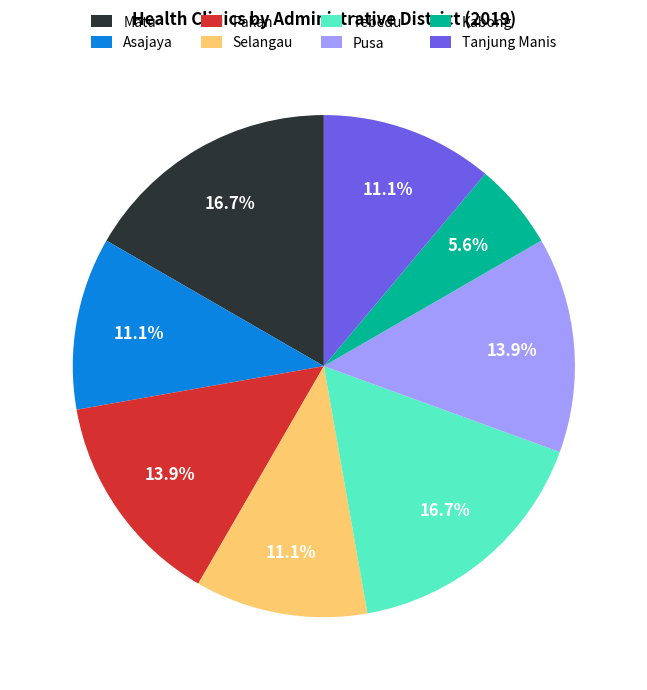

What is the ratio of the value at Tebedu to the value at Matu?

1.0